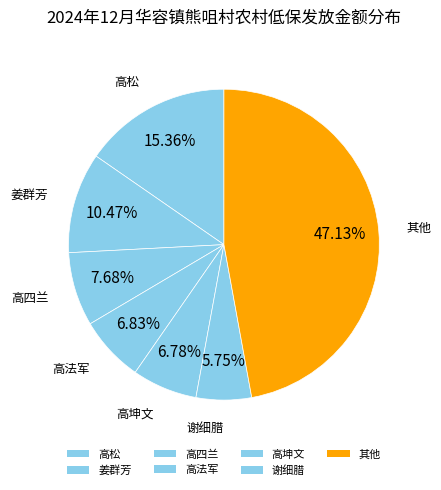

How many slices are in this pie chart?

7